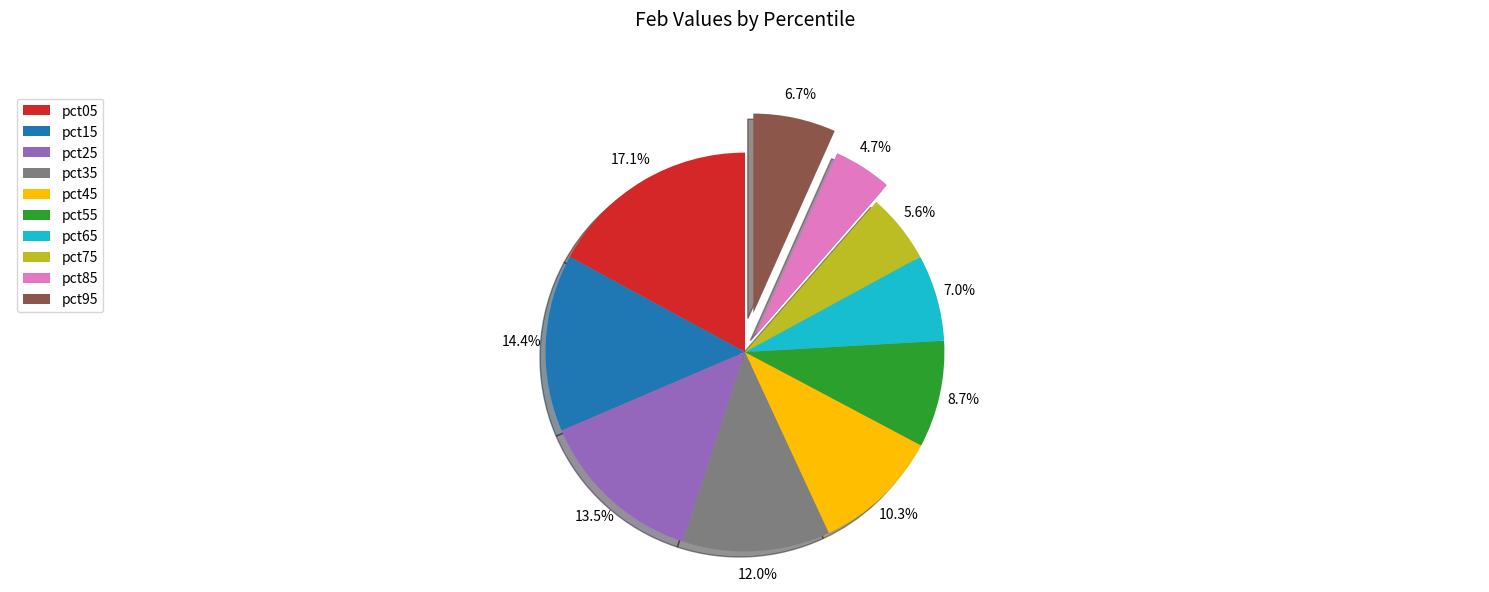

How much of the chart is everything except pct55?

91.3%